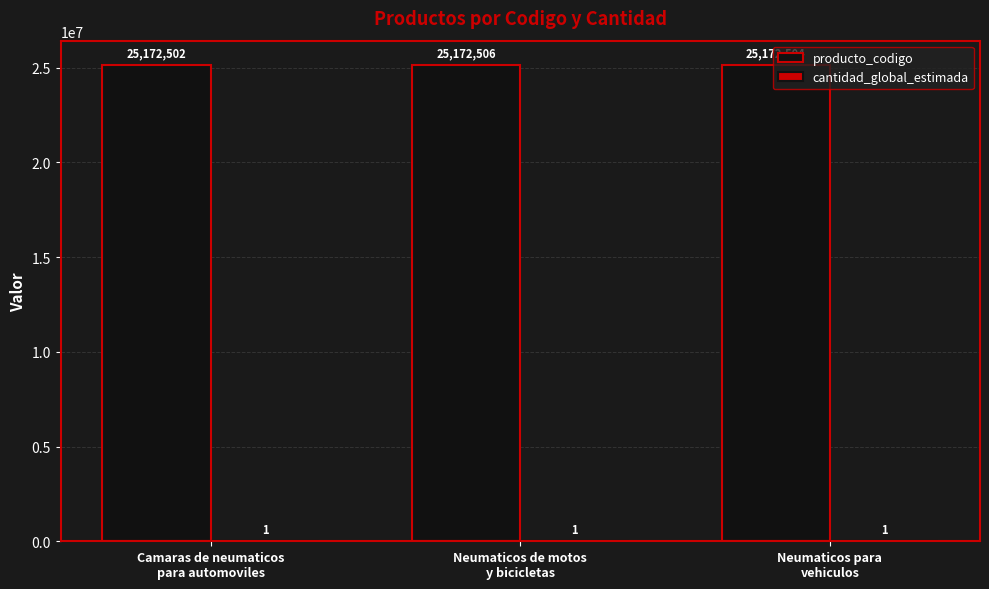

How many groups of bars are there?

3